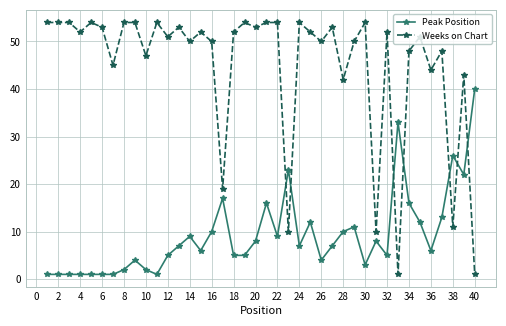

What is the sum of all Weeks on Chart values?

1791